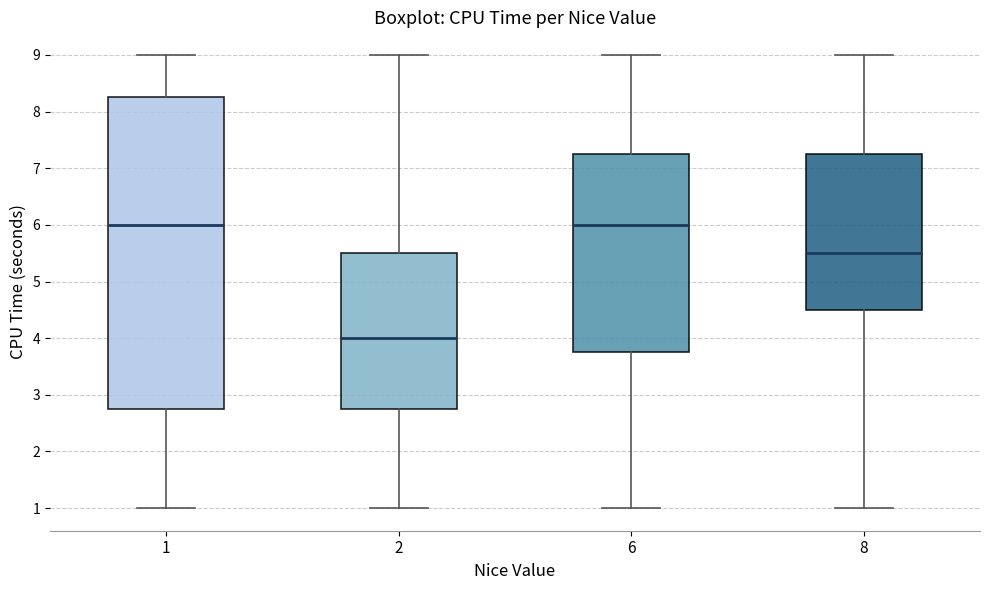

Reading left to right, transcribe this box plot: for each box, give where its median line is, the range the box spans, and where its two whiskers end, as read against the y-axis. The values are not printed on the chart, so give them approximately, as read against the axis.

1: median 6.0, box 2.8 to 8.3, whiskers 1.0 to 9.0
2: median 4.0, box 2.8 to 5.5, whiskers 1.0 to 9.0
6: median 6.0, box 3.8 to 7.3, whiskers 1.0 to 9.0
8: median 5.5, box 4.5 to 7.3, whiskers 1.0 to 9.0